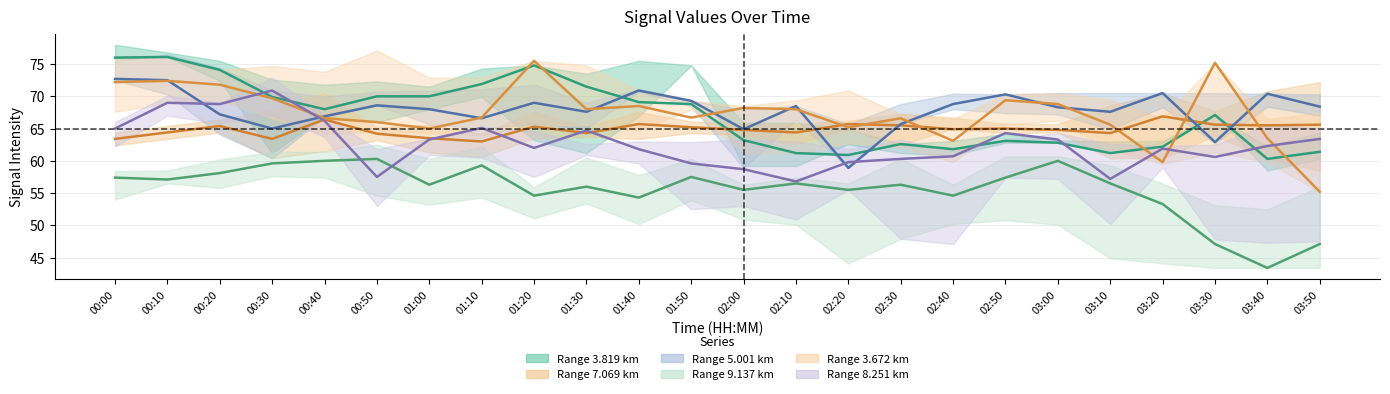

Does the chart have visible grid lines?

Yes